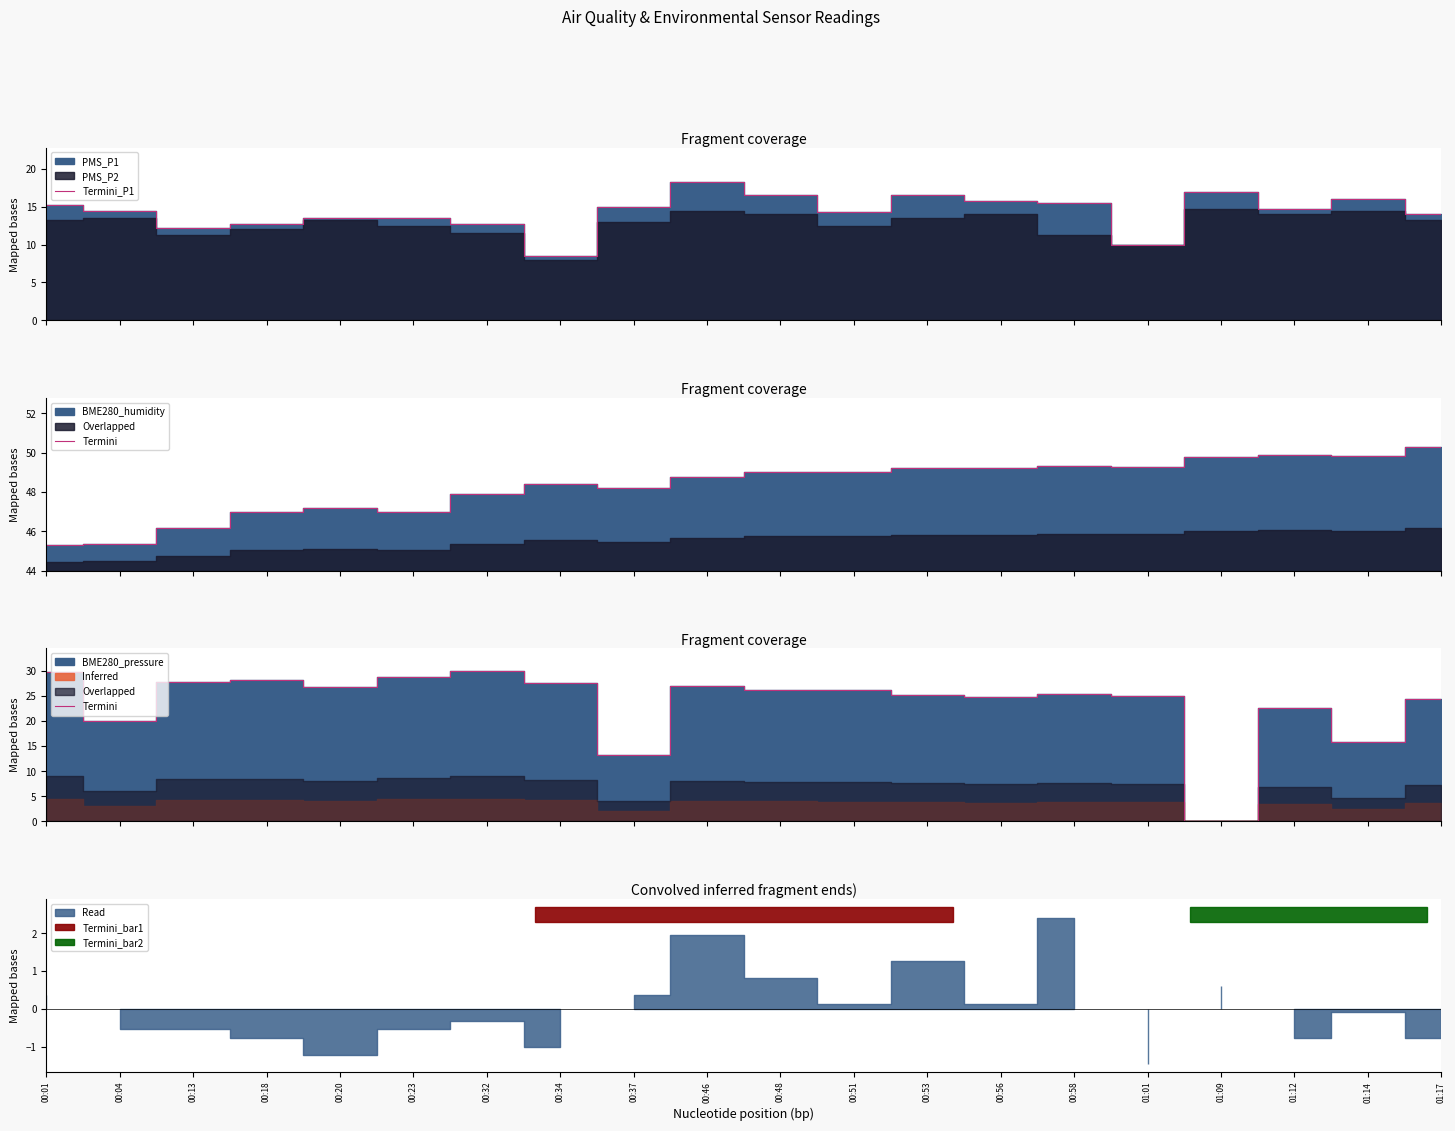

Which series ends up on top after the final intersection of Termini_P1 and Termini?

Termini